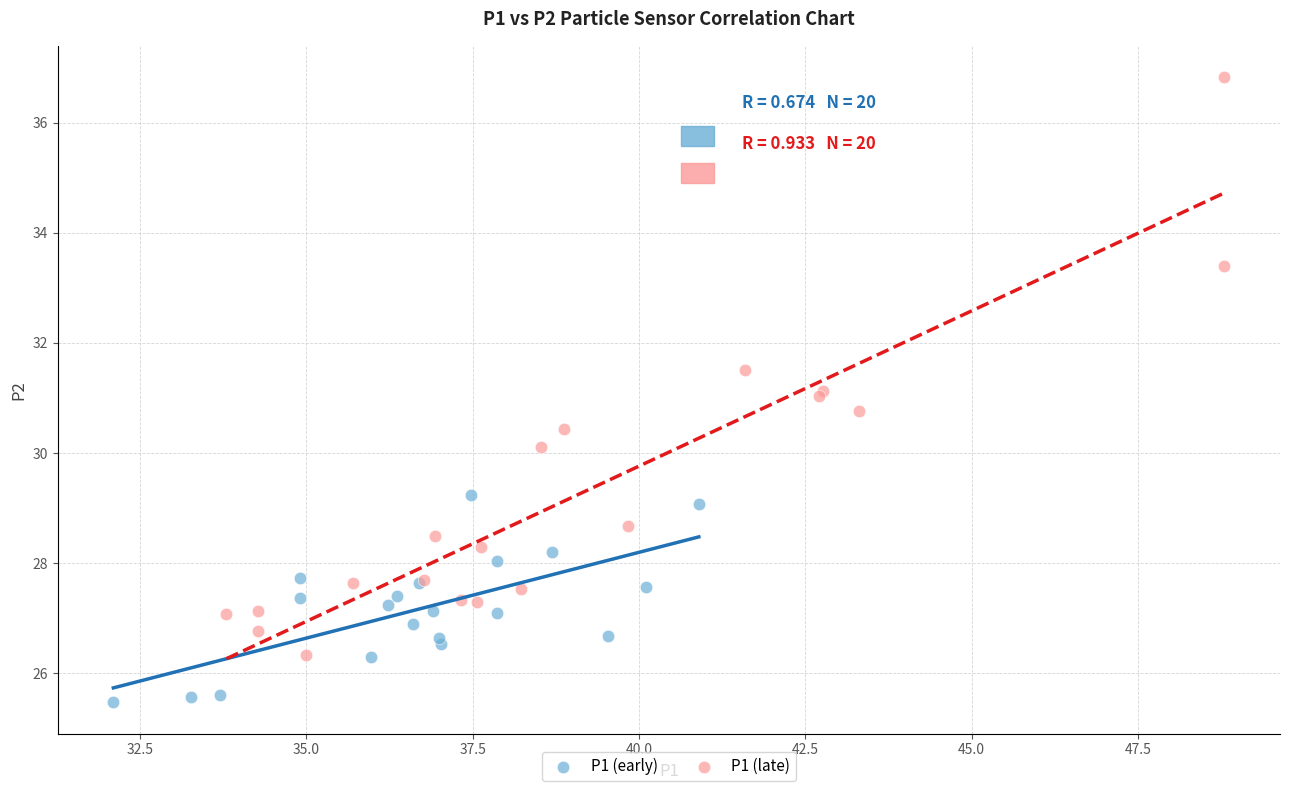

Which series reaches the minimum Y coordinate?

P1 (early)